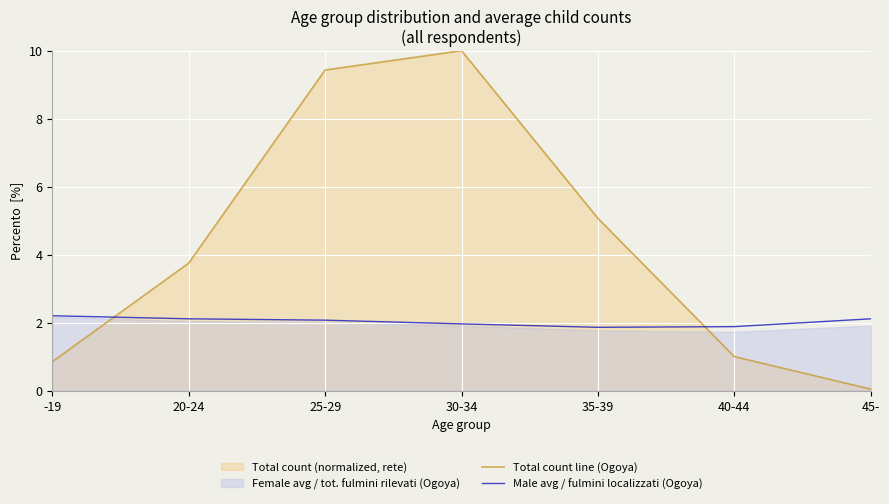

True or false: Male avg / fulmini localizzati (Ogoya) and Total count line (Ogoya) cross at least once.

True